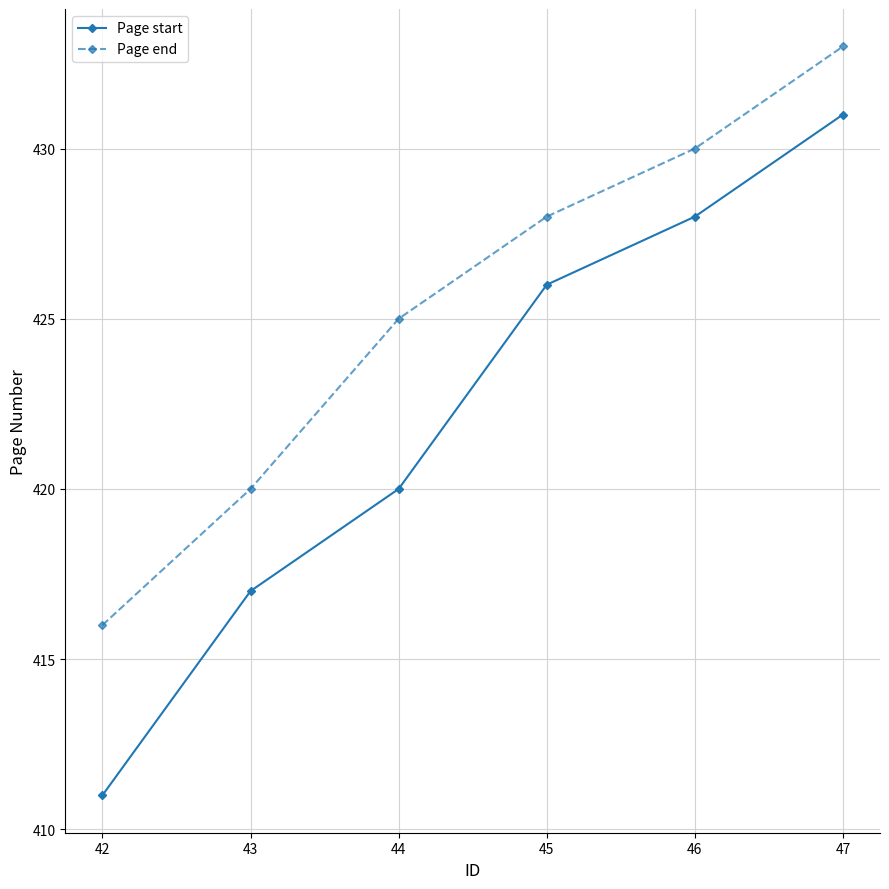

What is the total value across all series at 45?

854